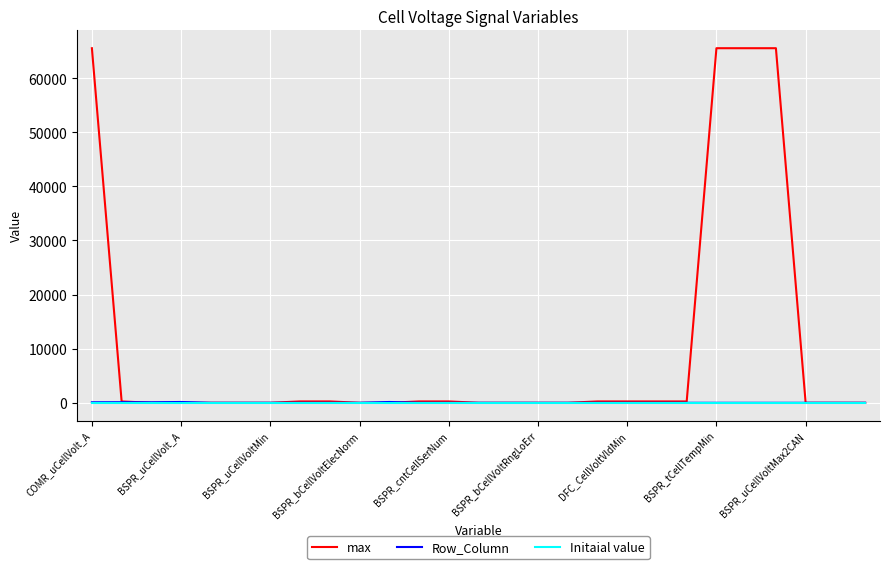

What are all the series names shown in the legend?

max, Row_Column, Initaial value